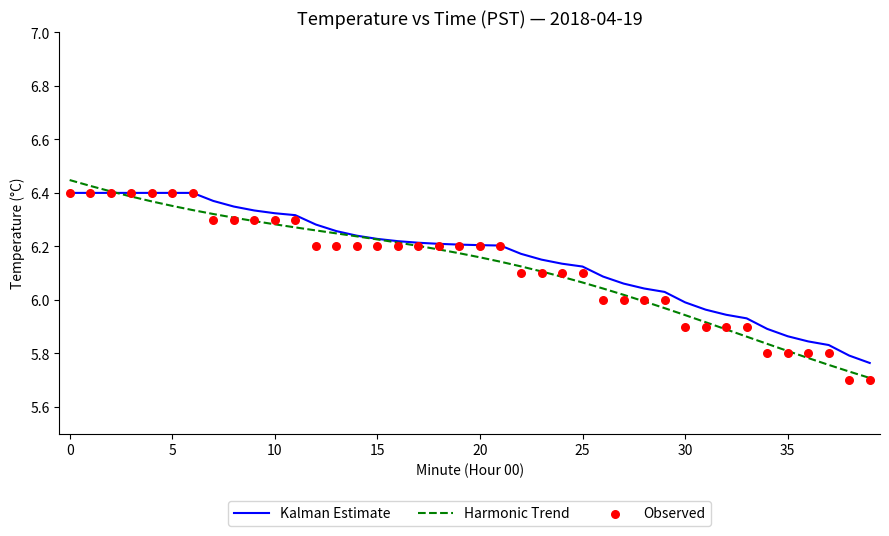

At how many categories does at least one series exceed 6?

30